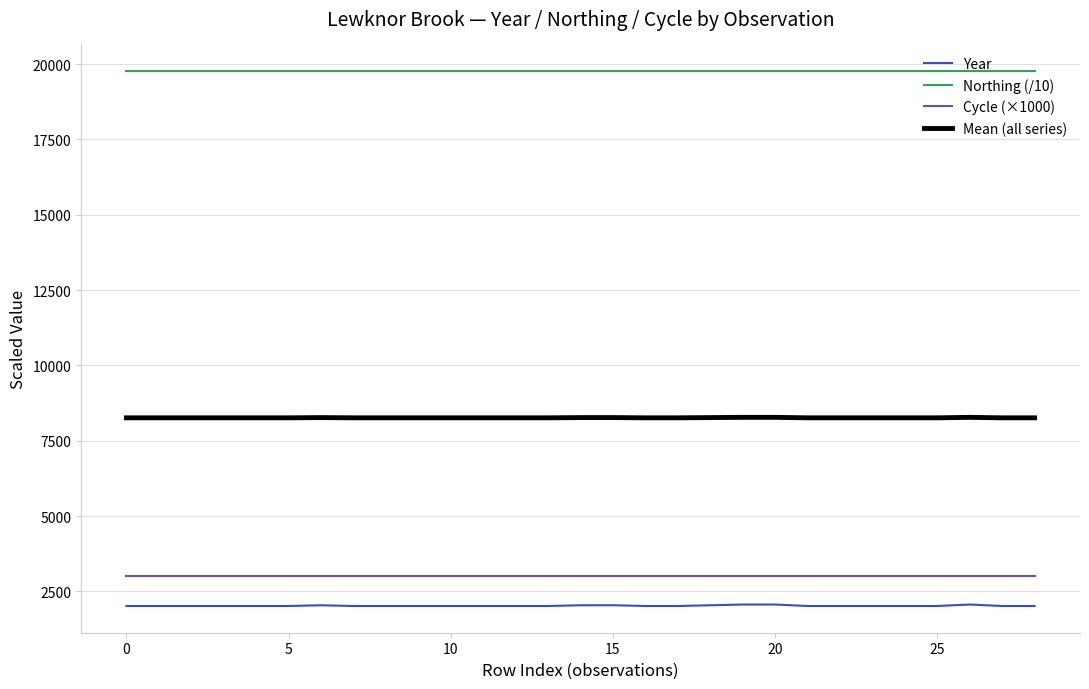

List the series in order of their peak value, highest first.

Northing (/10), Mean (all series), Cycle (×1000), Year